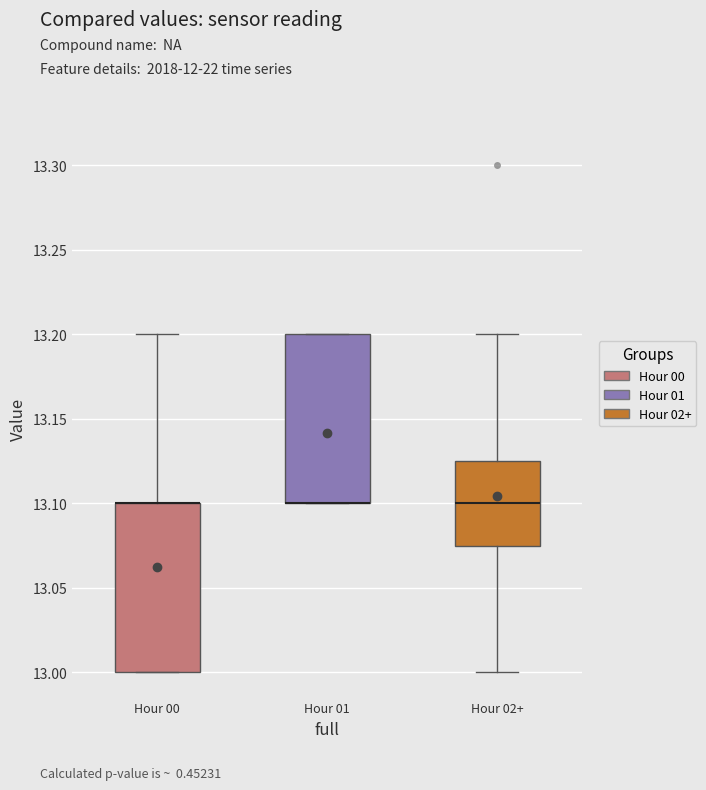

Reading left to right, read every box against the y-axis: the position of its median line, the range the box covers, and the ends of its whiskers. The values are not printed on the chart, so give them approximately, as read against the axis.

Hour 00: median 13.100 (drawn on the box's upper edge), box 13.000 to 13.100, whiskers 13.000 to 13.200
Hour 01: median 13.100 (drawn on the box's lower edge), box 13.100 to 13.200, whiskers 13.100 to 13.200
Hour 02+: median 13.100, box 13.075 to 13.125, whiskers 13.000 to 13.200